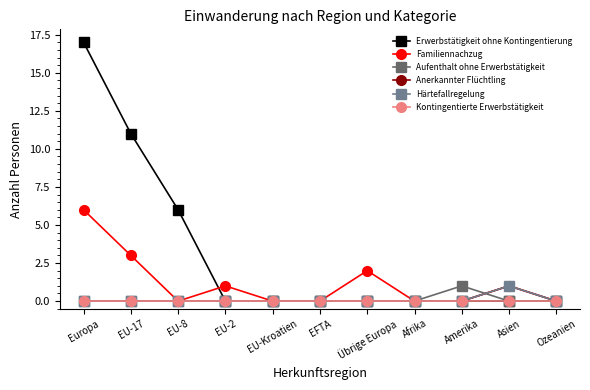

Reading right to left, extract all data points from this chart.

Erwerbstätigkeit ohne Kontingentierung: 0	0	0	0	0	0	0	0	6	11	17
Familiennachzug: 0	1	0	0	2	0	0	1	0	3	6
Aufenthalt ohne Erwerbstätigkeit: 0	0	1	0	0	0	0	0	0	0	0
Anerkannter Flüchtling: 0	1	0	0	0	0	0	0	0	0	0
Härtefallregelung: 0	1	0	0	0	0	0	0	0	0	0
Kontingentierte Erwerbstätigkeit: 0	0	0	0	0	0	0	0	0	0	0